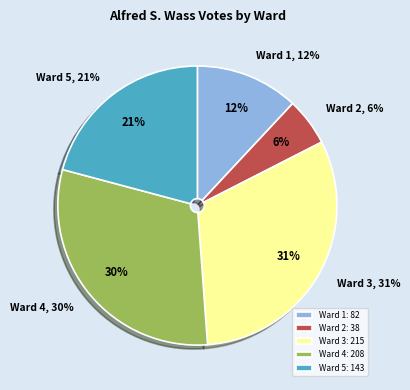

What is the total percentage of Ward 4 and Ward 1?

42.3%